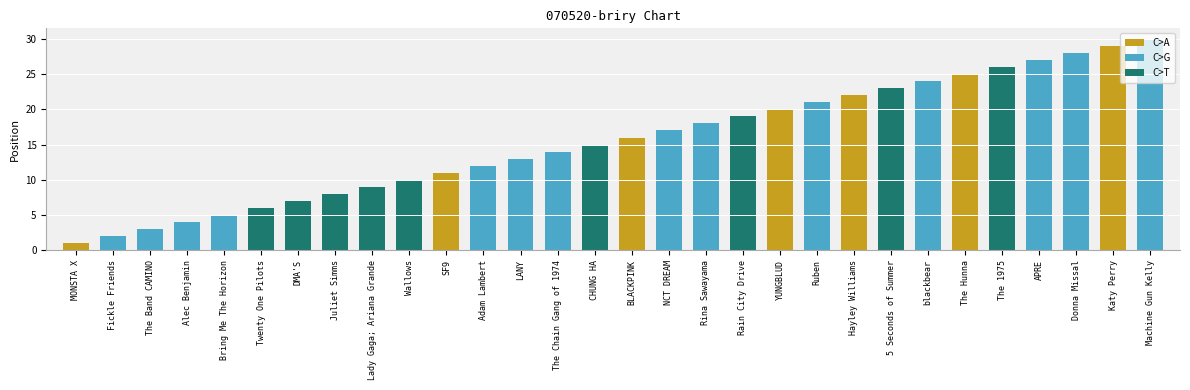

Are the bars horizontal?

No